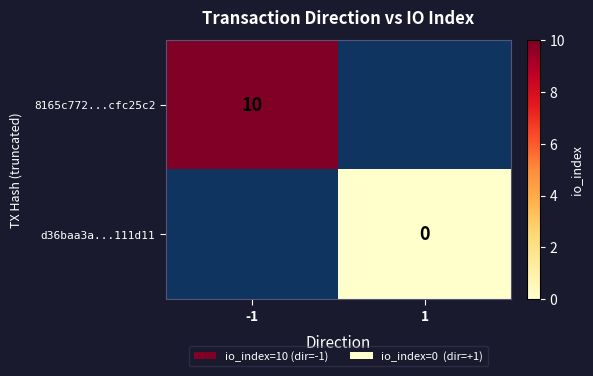

Is it true that 8165c772...cfc25c2 equals 17 at -1?

False